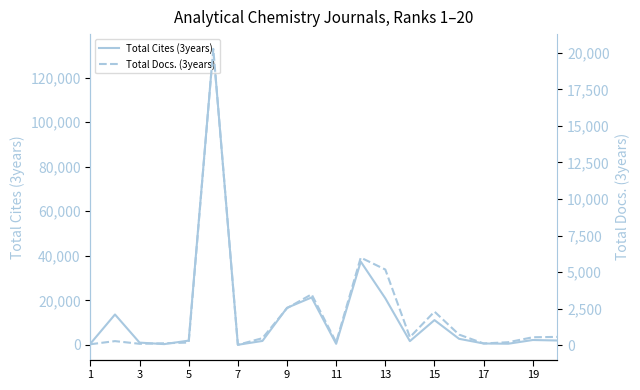

Rank the series at 3 from lowest to highest value.

Total Docs. (3years), Total Cites (3years)